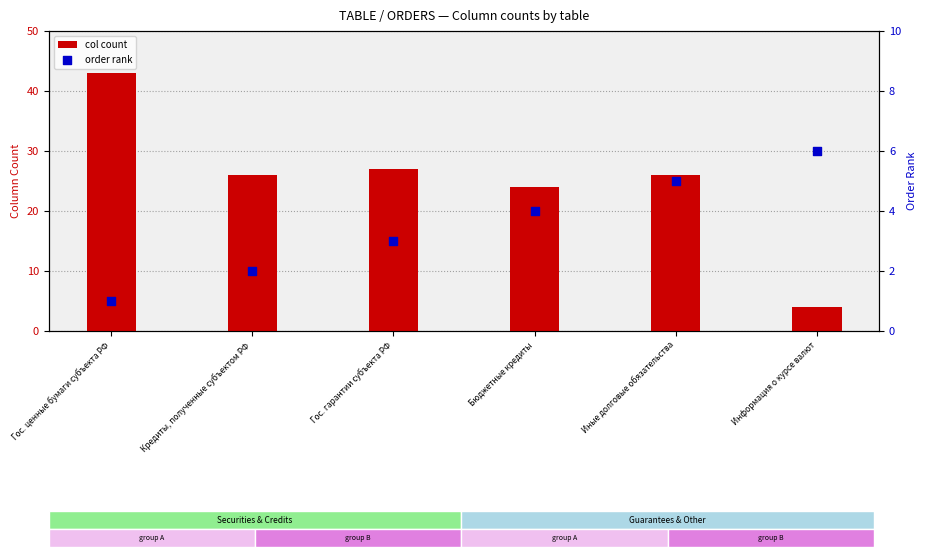

At which category is the sum across all series the highest?

Гос. ценные бумаги субъекта РФ